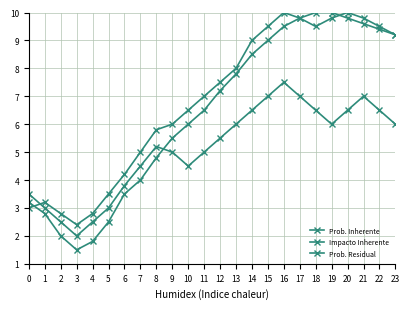

At 18, list the series in order from largest to smallest.

Impacto Inherente, Prob. Inherente, Prob. Residual